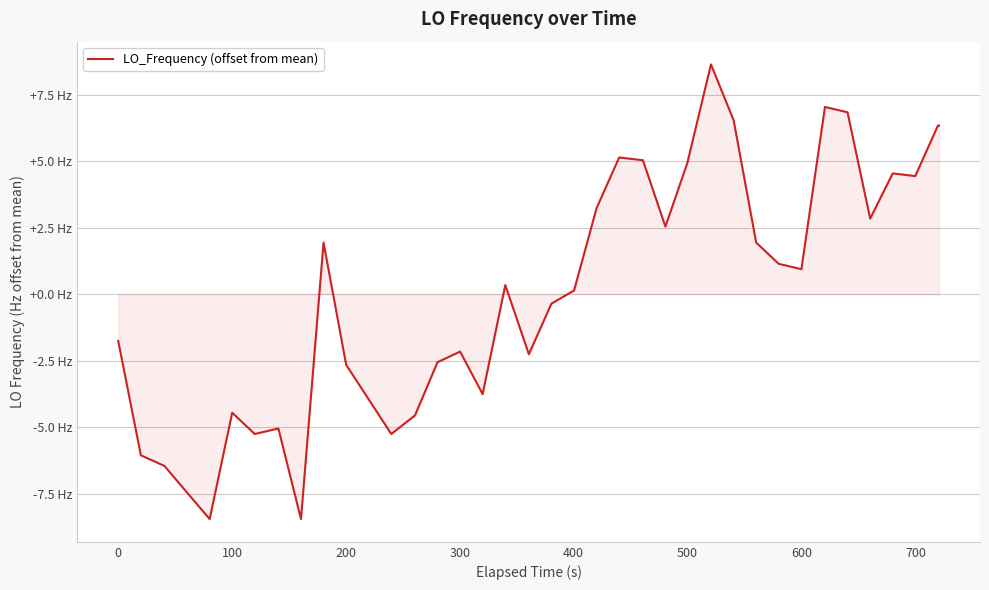

Does the chart have visible grid lines?

Yes